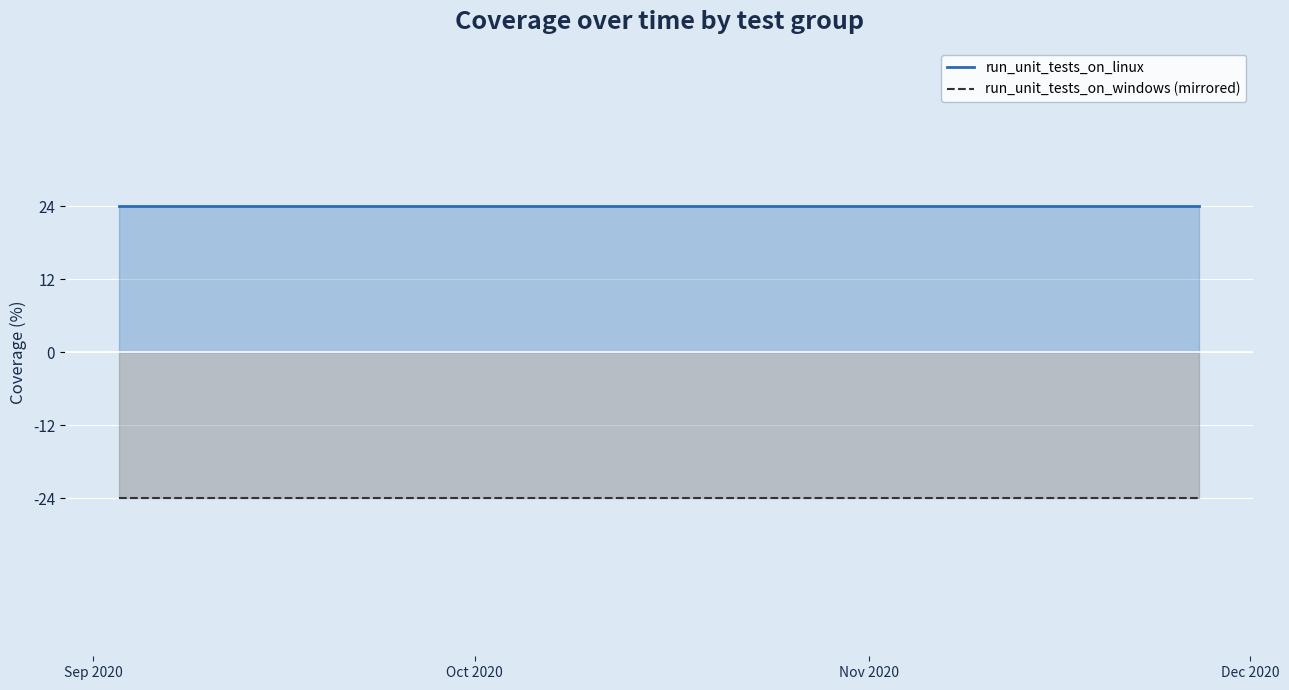

How many series are shown in this chart?

2